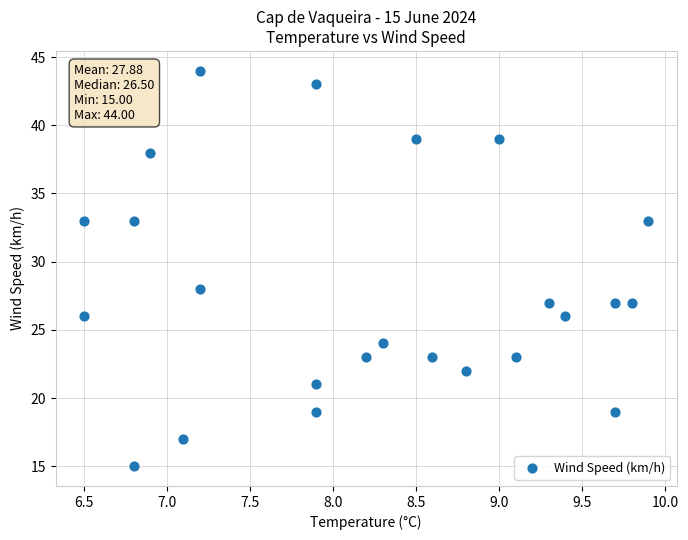

What is the range of Y values (max minus min)?

29